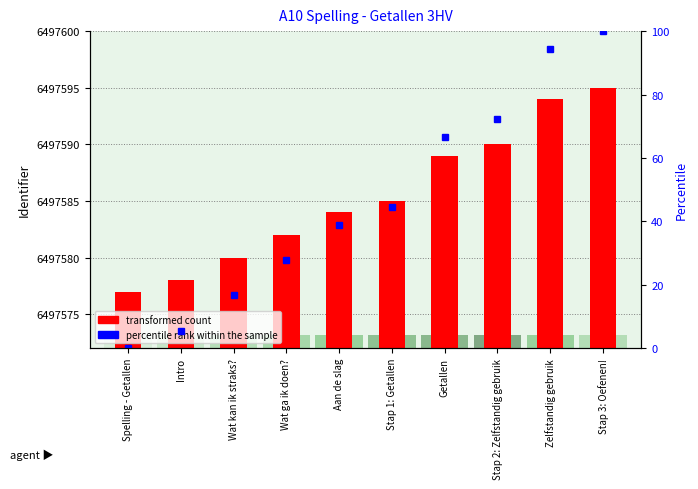

Count the number of data series in this chart.

2